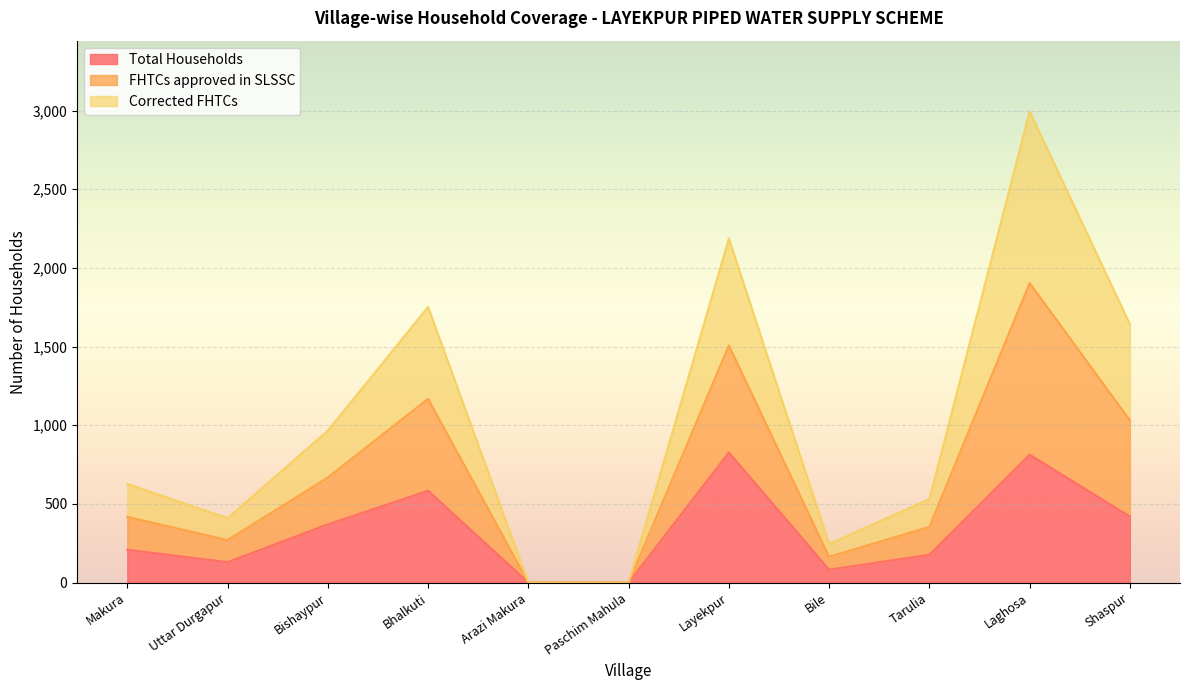

Between Bishaypur and Bhalkuti, which is larger?

Bhalkuti